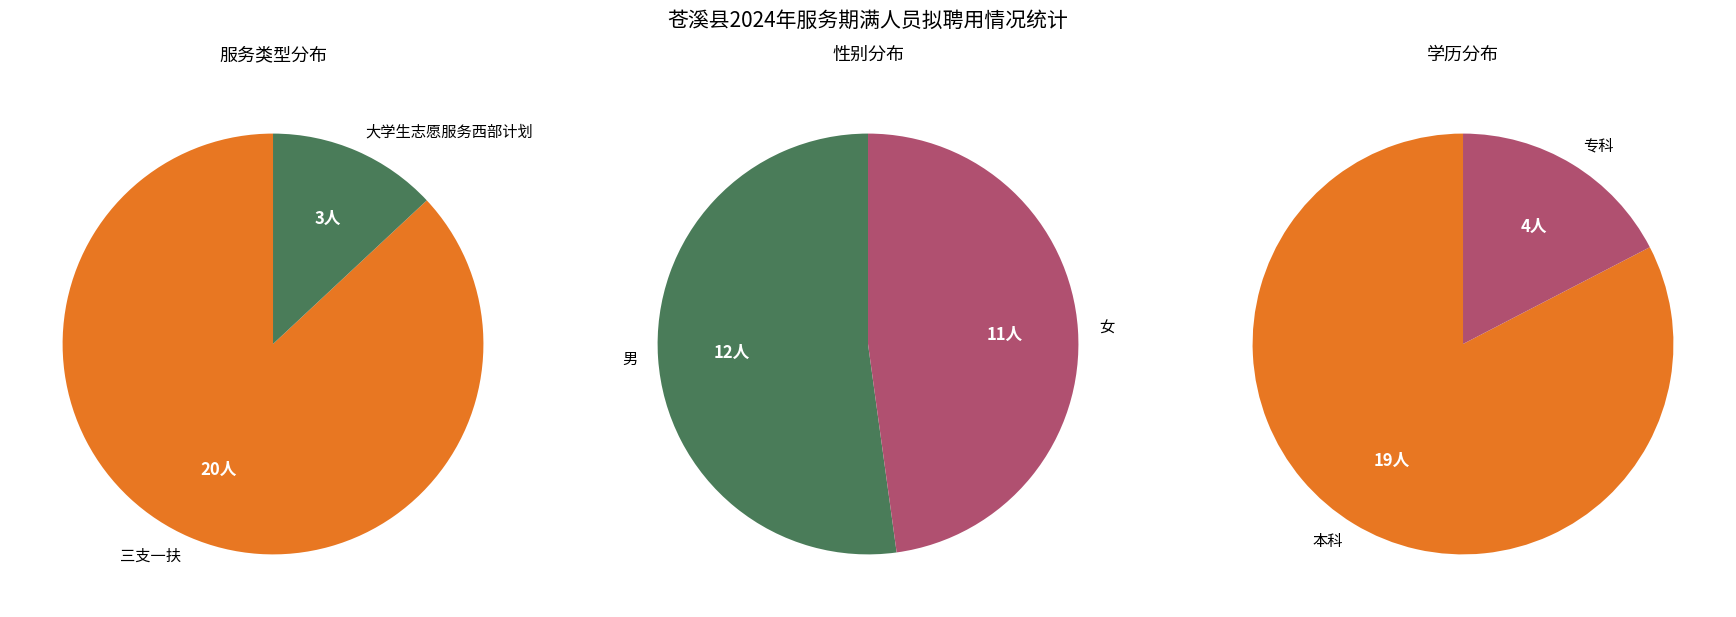

Which has a higher value, 大学生志愿服务西部计划 or 三支一扶?

三支一扶